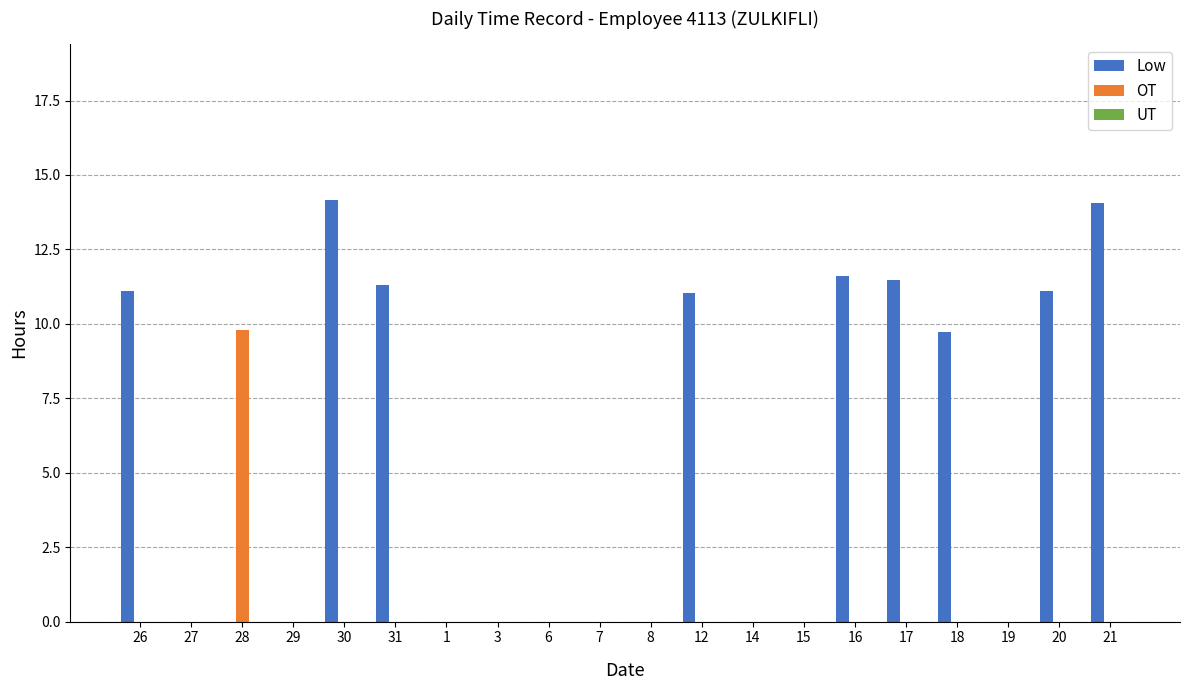

What is the maximum value for Low?

14.2